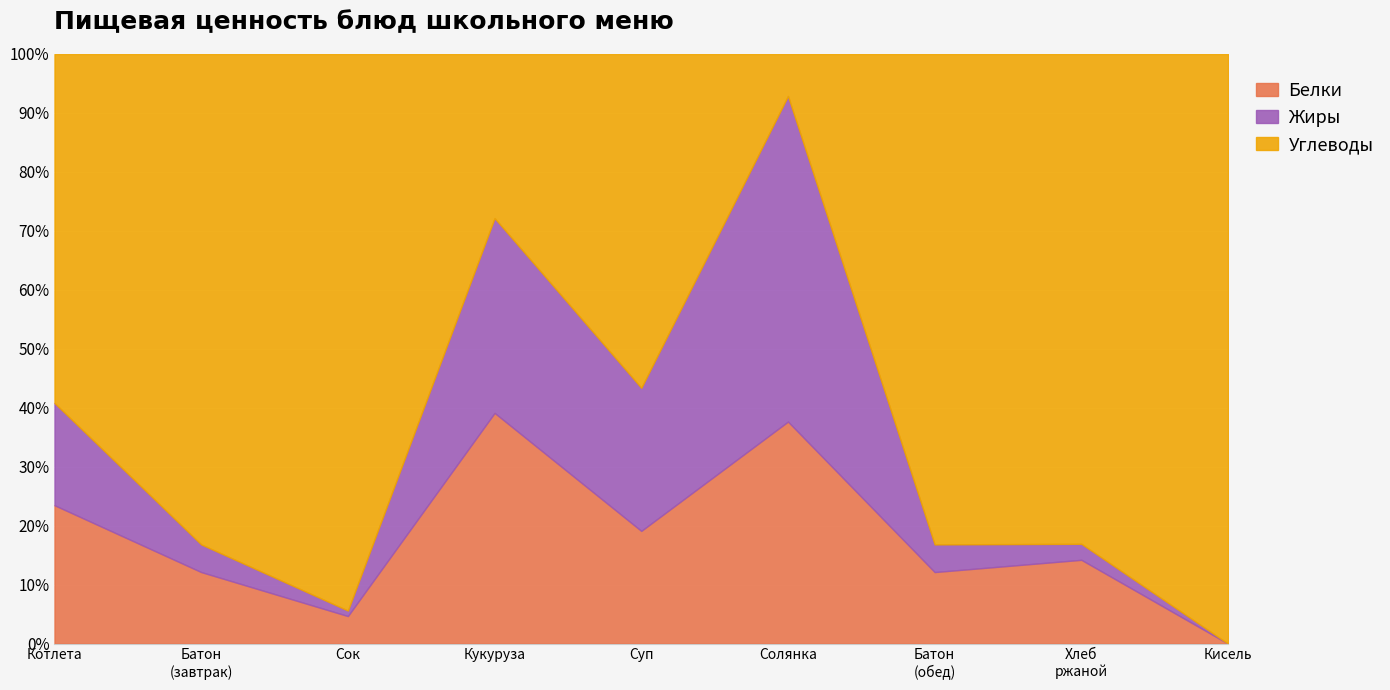

What is the difference between the Жиры values at Солянка из свинины and Кисель концентрат?

13.2